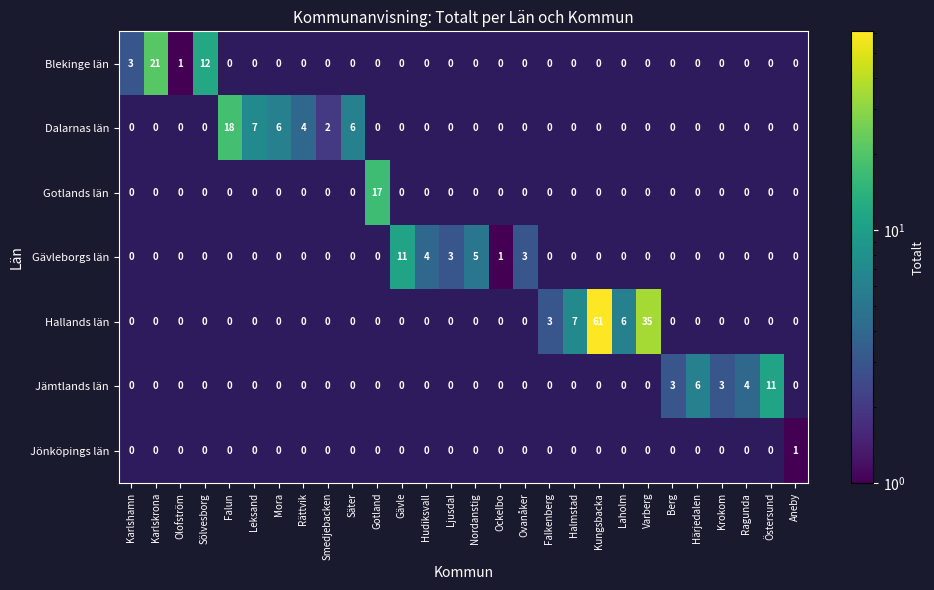

Is it true that Dalarnas län equals 18 at Falun?

True